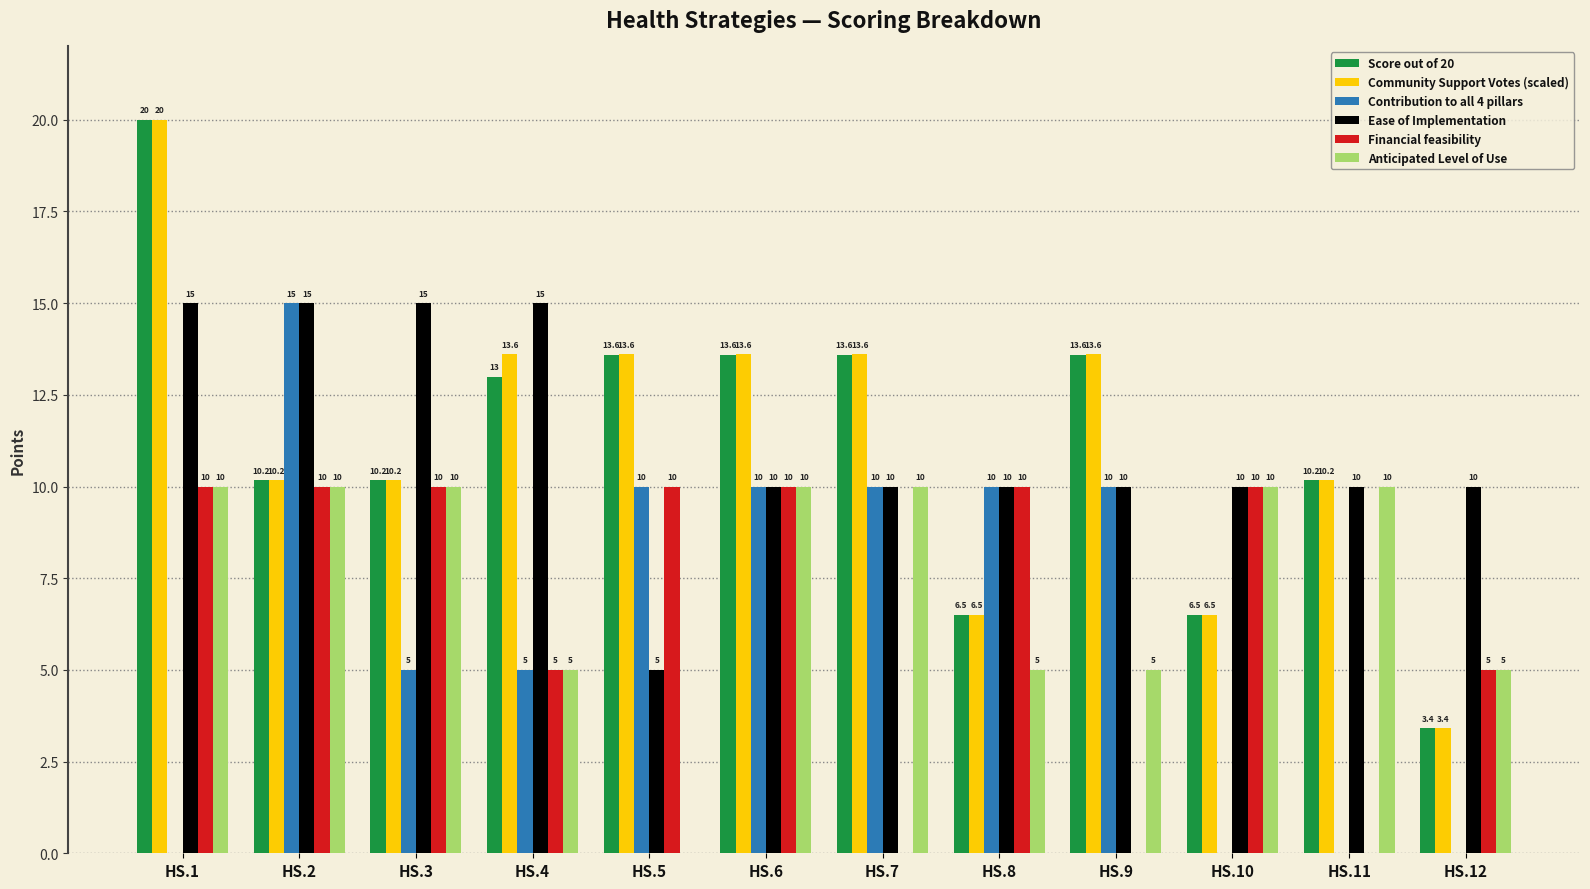

At which category is the sum across all series the highest?

HS.1